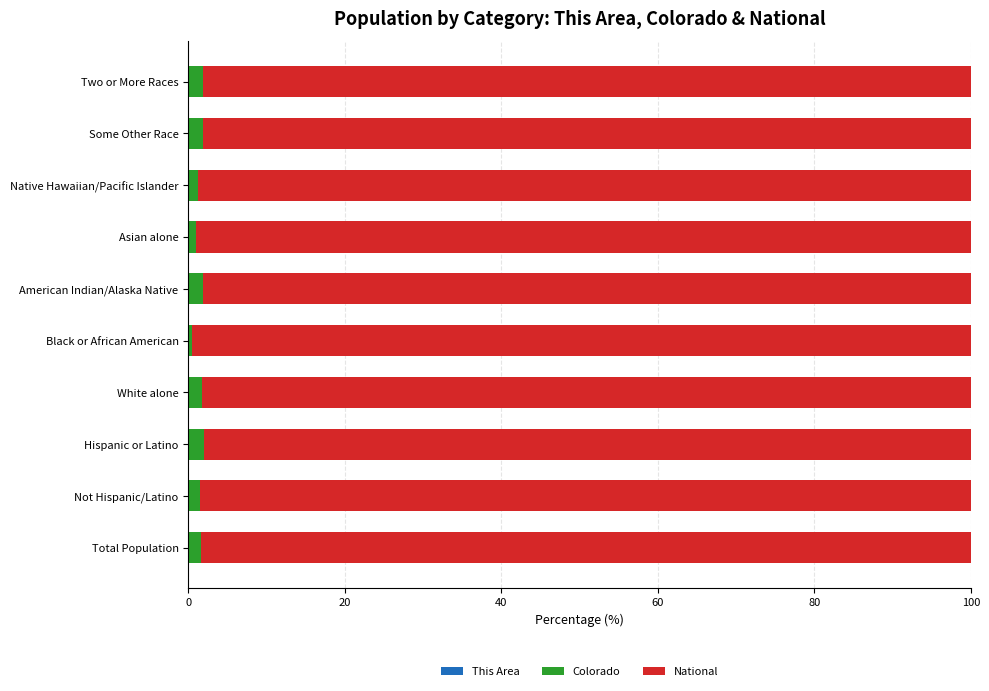

Count the number of categories in the chart.

10